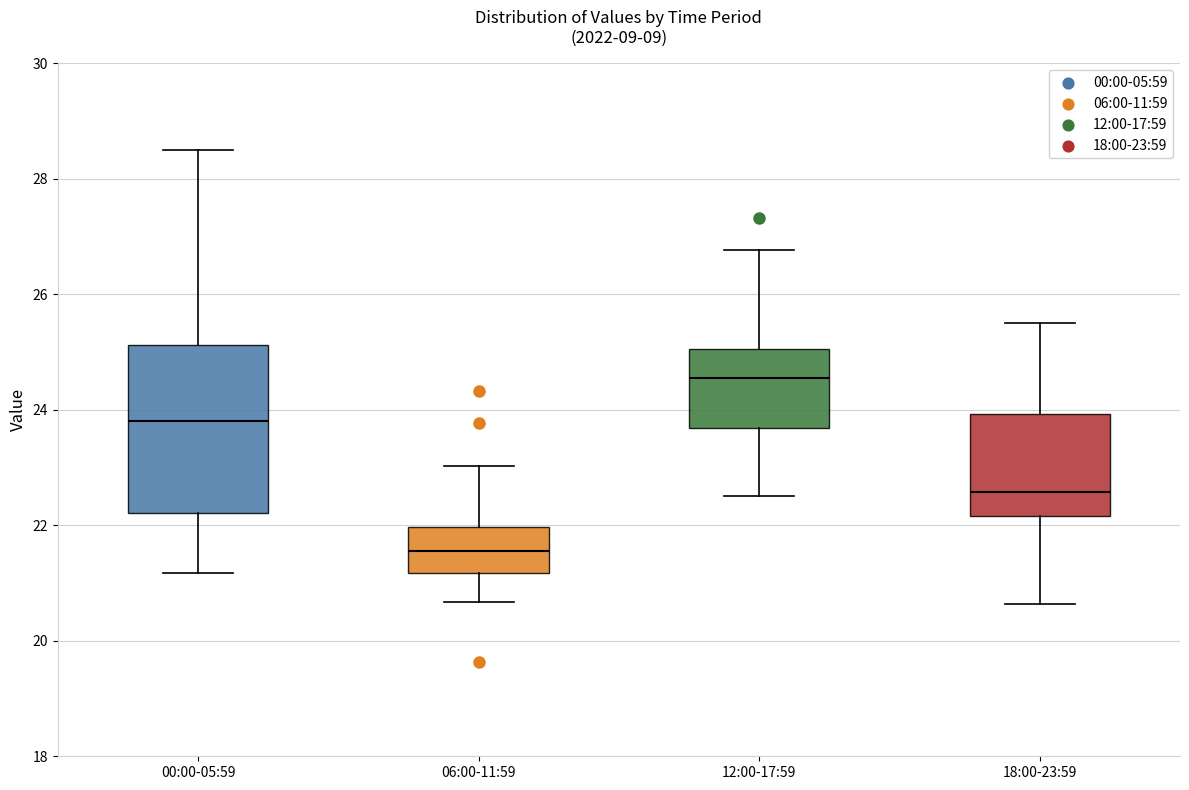

Reading left to right, transcribe this box plot: for each box, give where its median line is, the range the box spans, and where its two whiskers end, as read against the y-axis. The values are not printed on the chart, so give them approximately, as read against the axis.

00:00-05:59: median 23.8, box 22.2 to 25.2, whiskers 21.2 to 28.6
06:00-11:59: median 21.6, box 21.2 to 22.0, whiskers 20.6 to 23.0
12:00-17:59: median 24.6, box 23.6 to 25.0, whiskers 22.6 to 26.8
18:00-23:59: median 22.6, box 22.2 to 24.0, whiskers 20.6 to 25.6